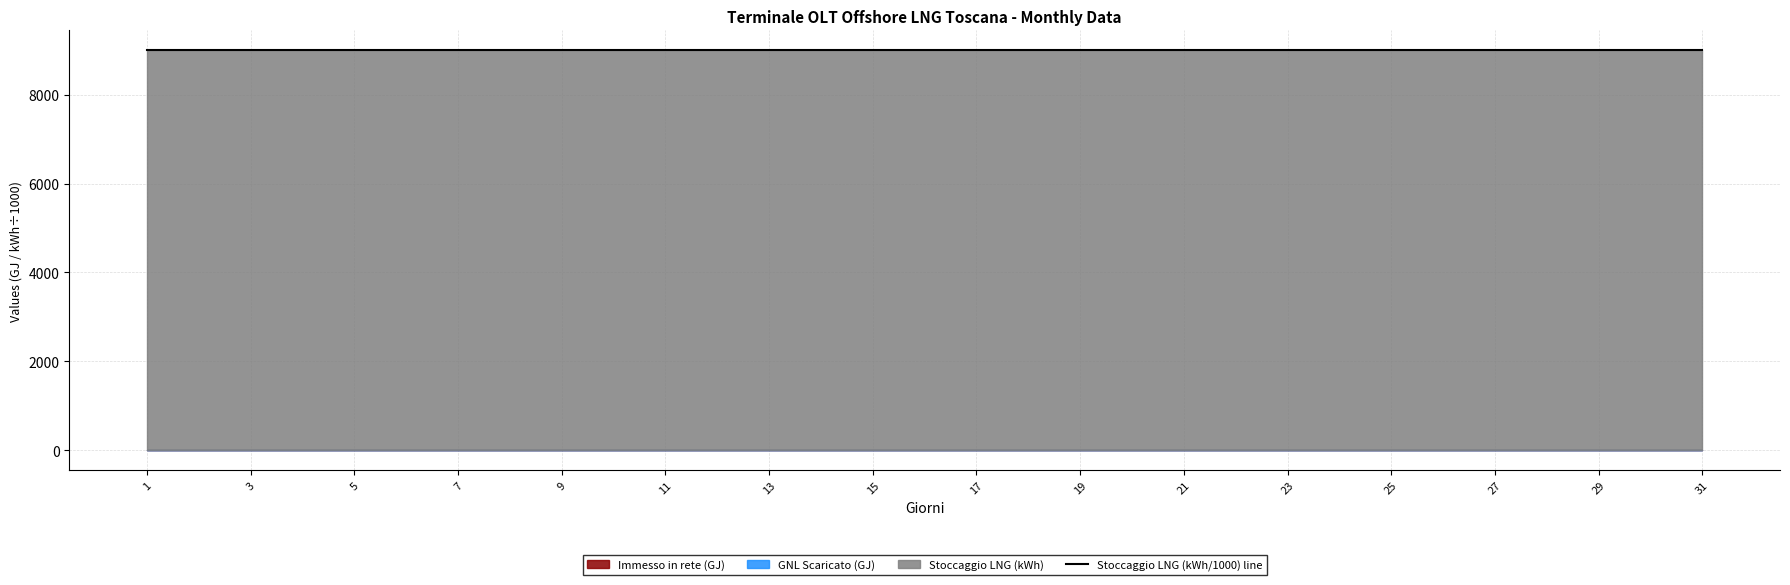

True or false: Immesso in rete (GJ) and Stoccaggio LNG (kWh) cross at least once.

False